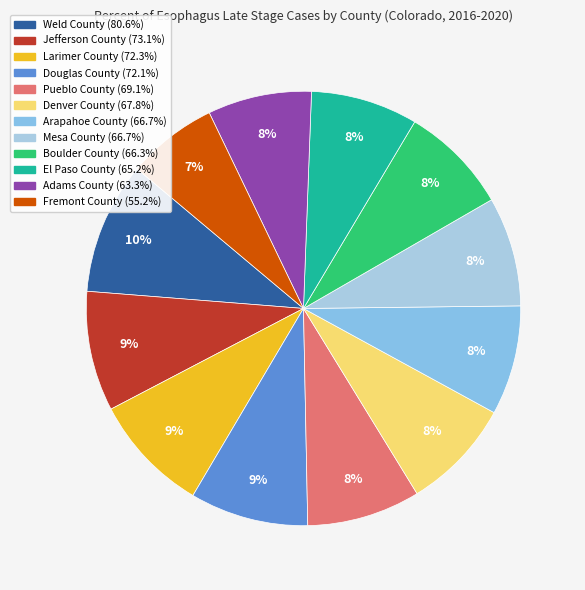

Which slice is the smallest?

Fremont County